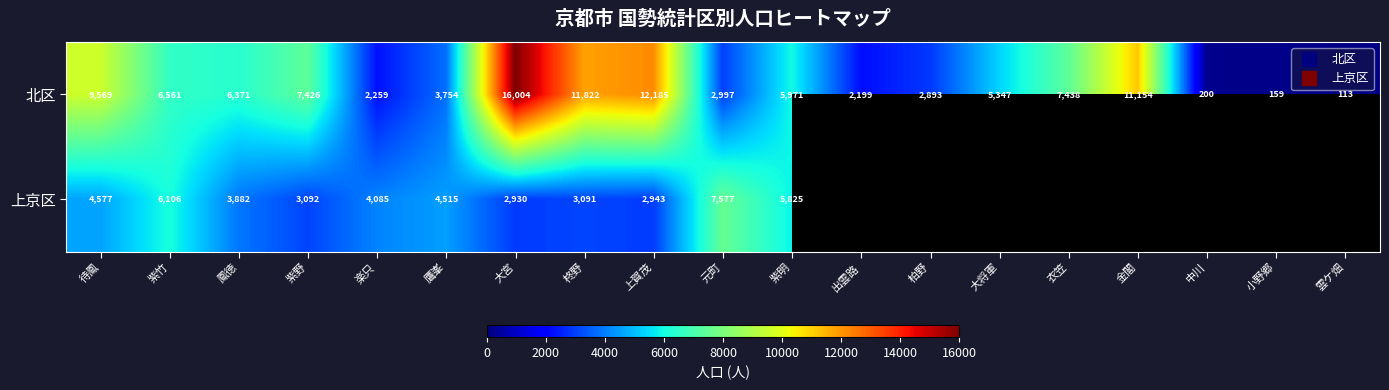

What is the minimum value shown in the chart?

113.0